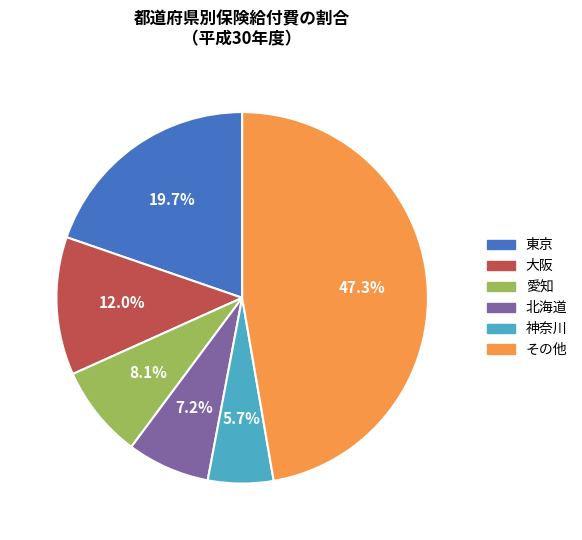

Does any single category account for the majority?

No